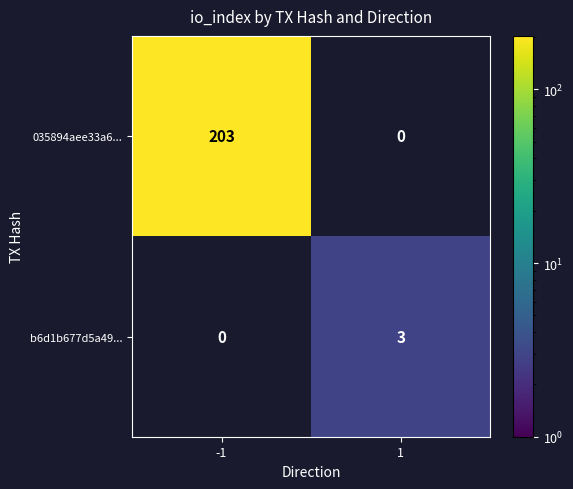

True or false: b6d1b677d5a49... has a value of 5 at 1.

False